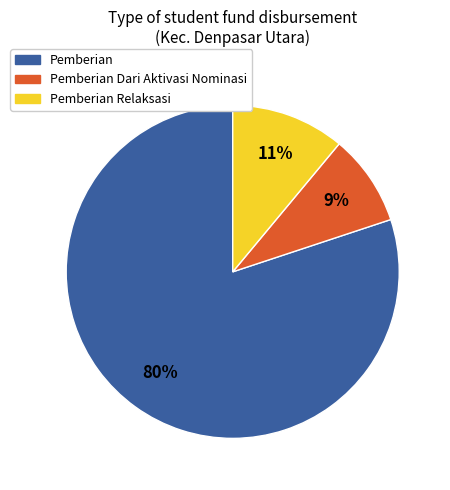

Is there a majority slice in this chart?

Yes